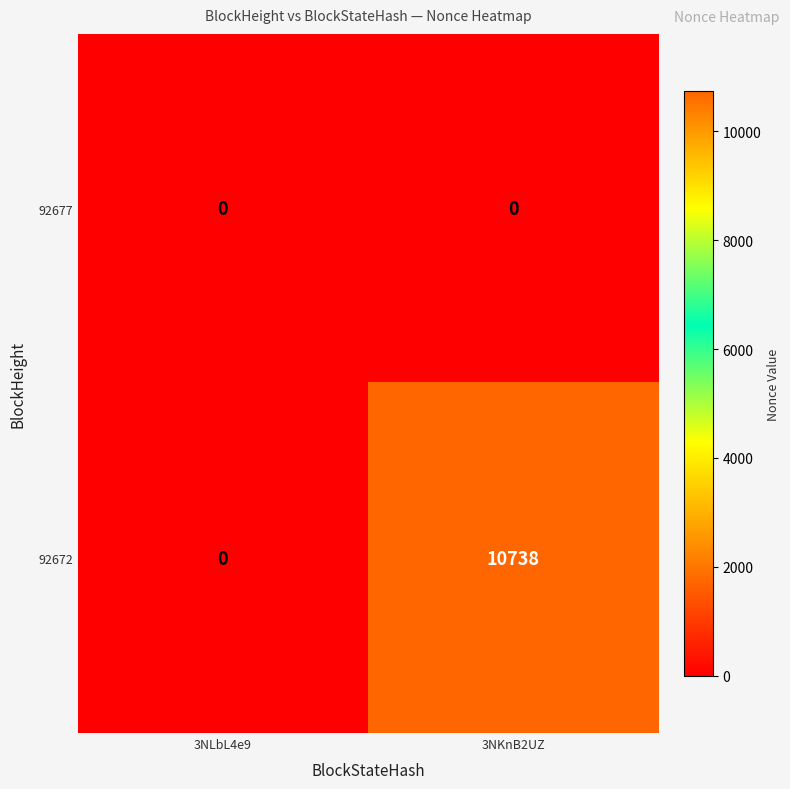

What value does the 92672 series have at 3NKnB2UZ?

10738